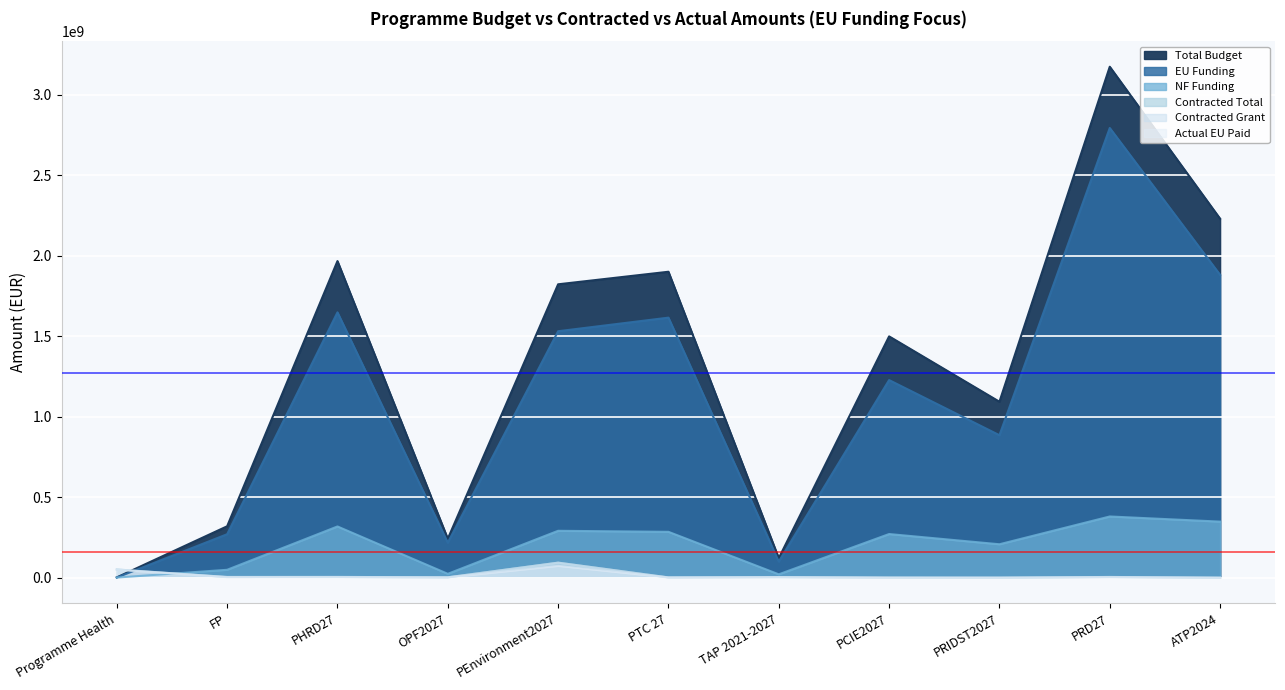

Where is the first local minimum for EU Funding?

OPF2027